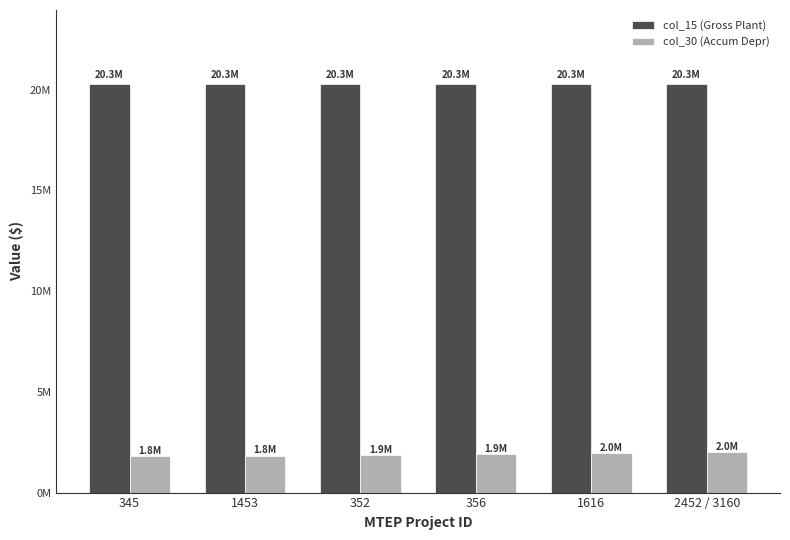

Which label corresponds to the smallest value in the chart?

345